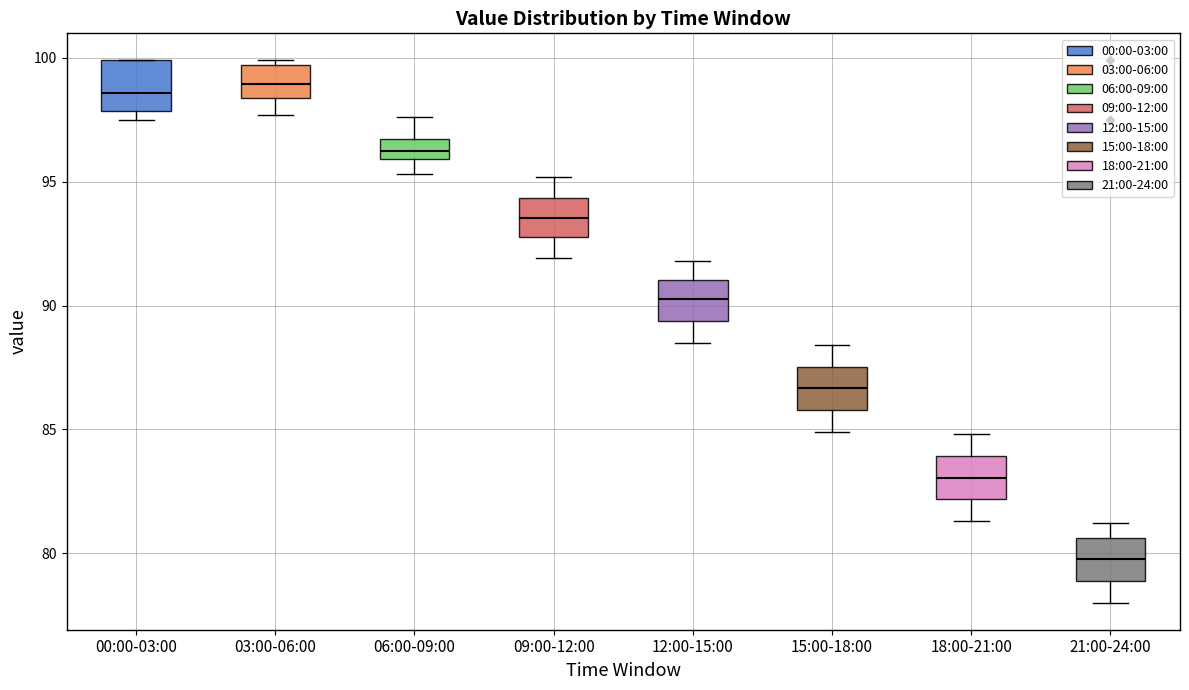

Where does the lower whisker of the box for 09:00-12:00 end on the y-axis? The values are not printed on the chart, so give them approximately, as read against the axis.

92.0